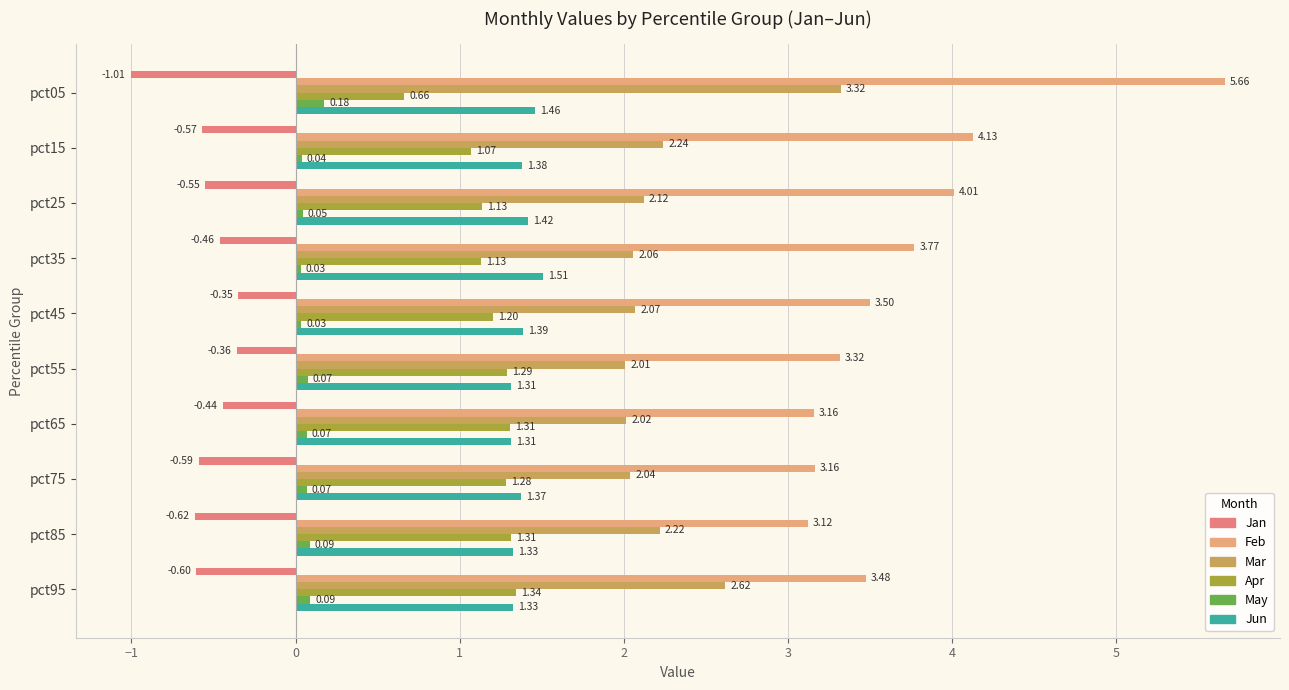

Which series changed the most between pct75 and pct95?

Mar